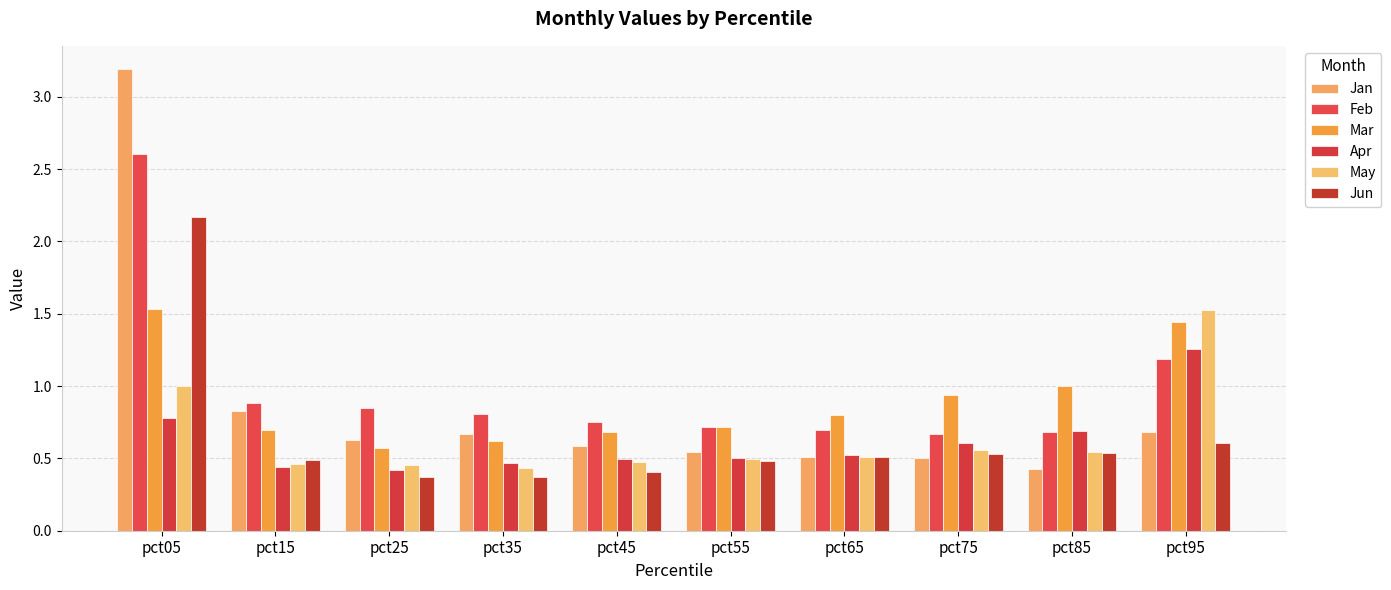

At how many categories does at least one series exceed 1?

3